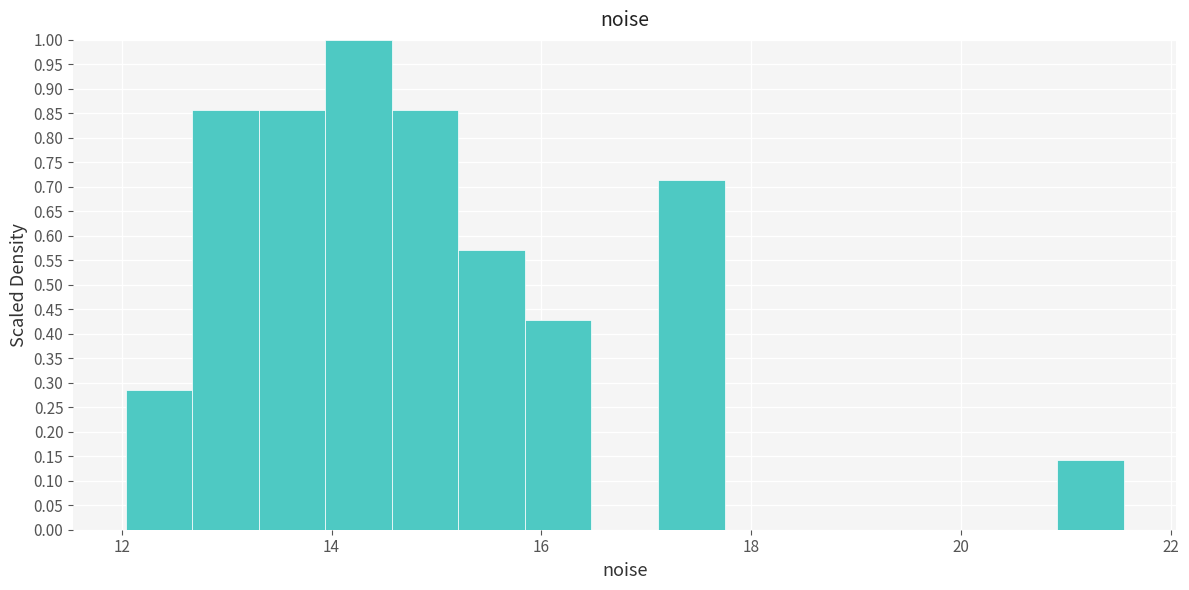

Read against the x-axis, roughly where is the centre of the tallest bar?

14.2